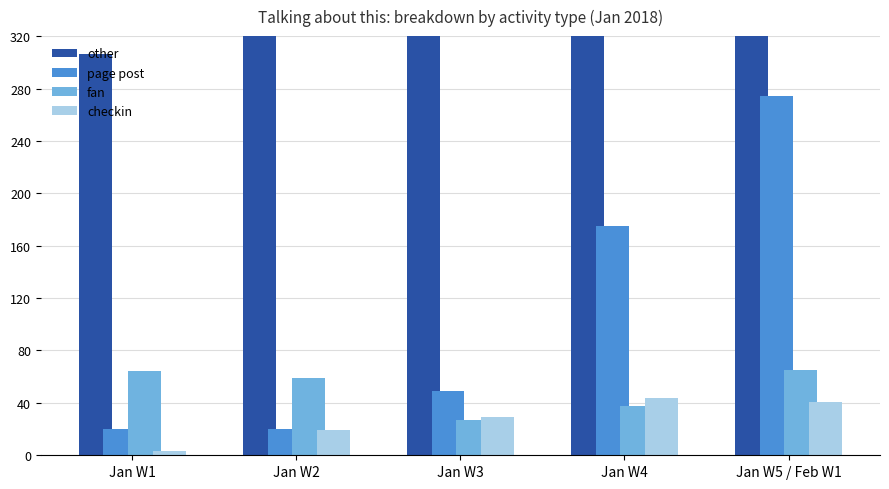

How many page post values are between 20 and 175?

4